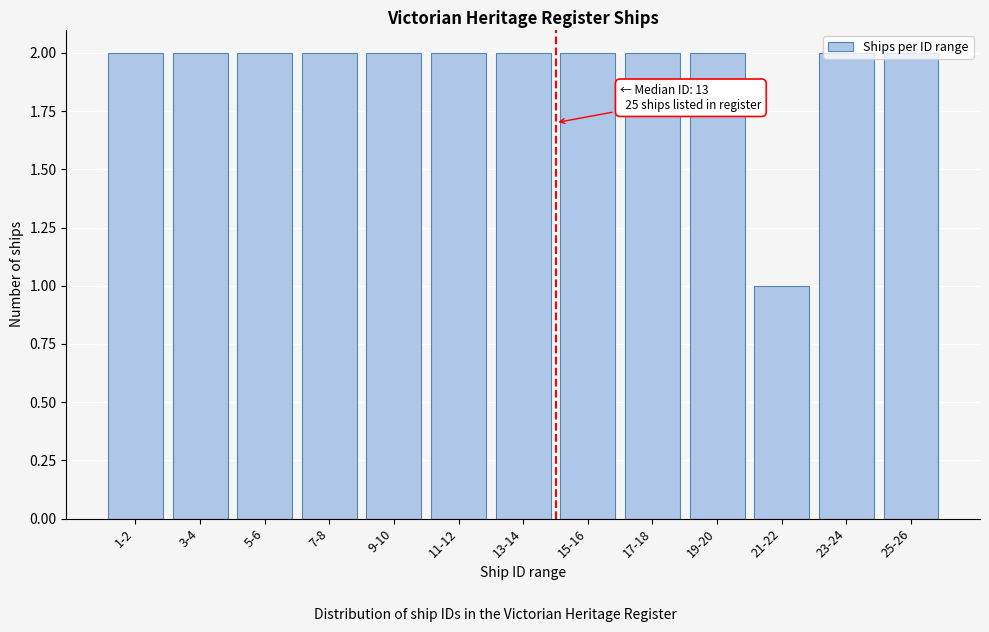

At which category does the chart reach its minimum across all series?

21-22